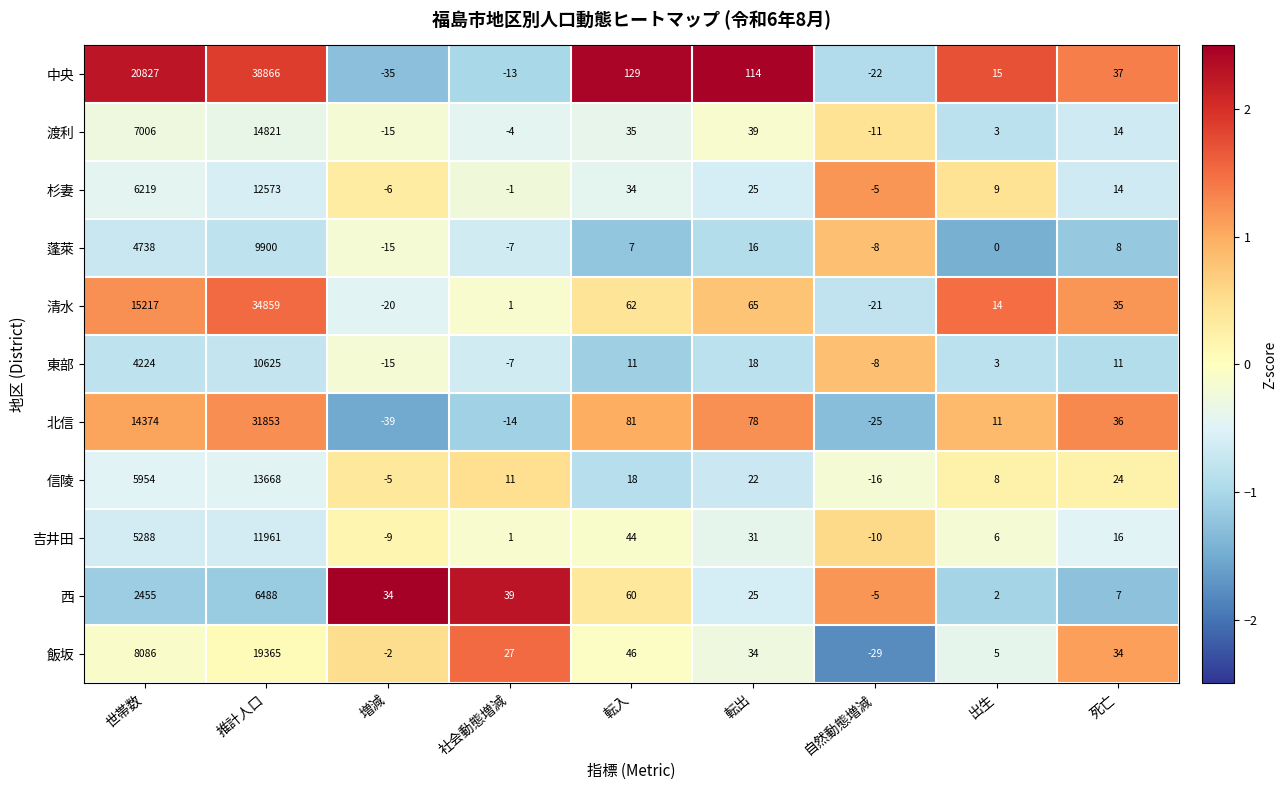

At which category is the sum across all series the highest?

推計人口